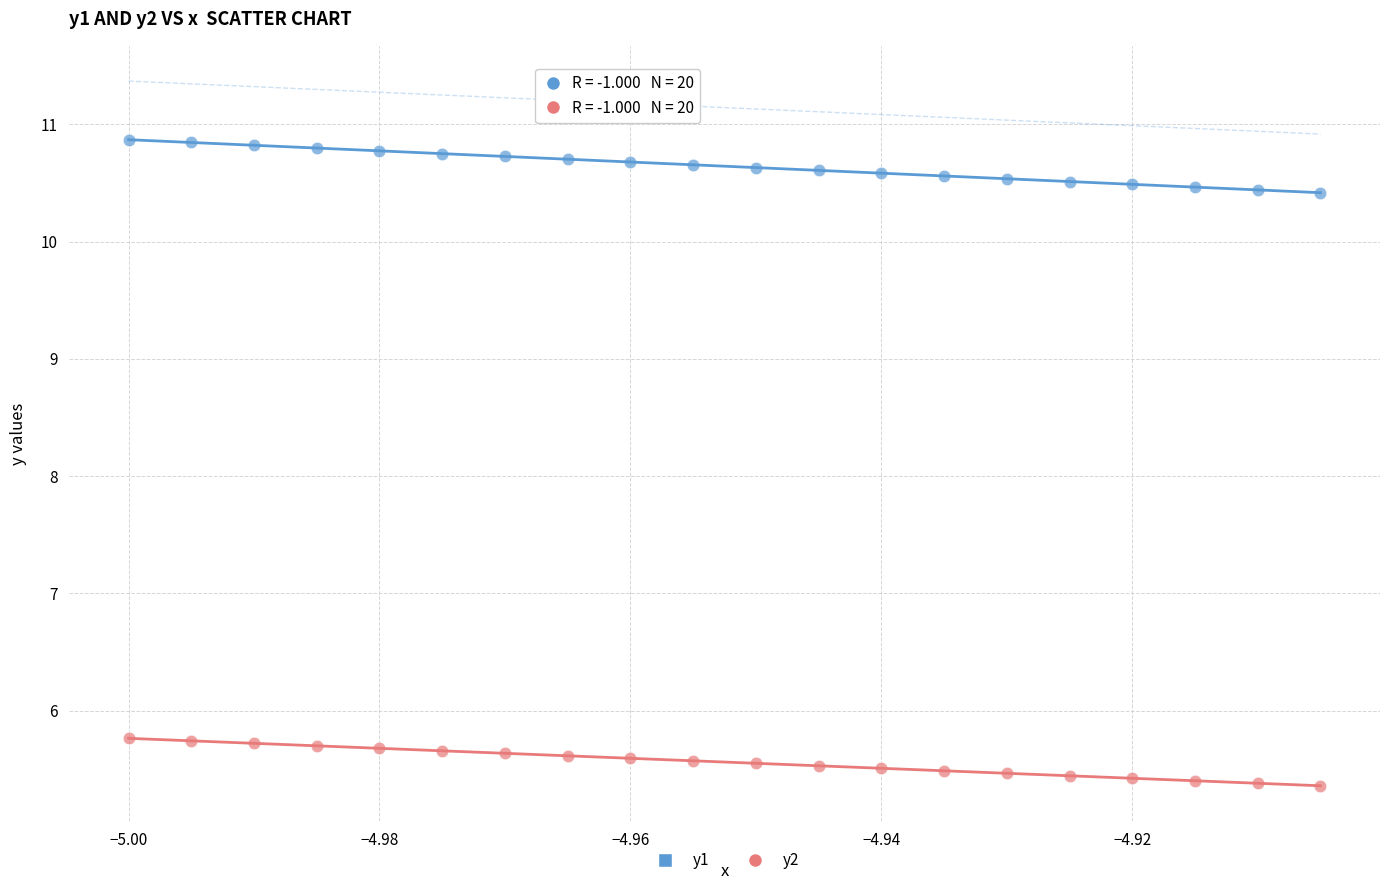

Which series reaches the minimum Y coordinate?

y2